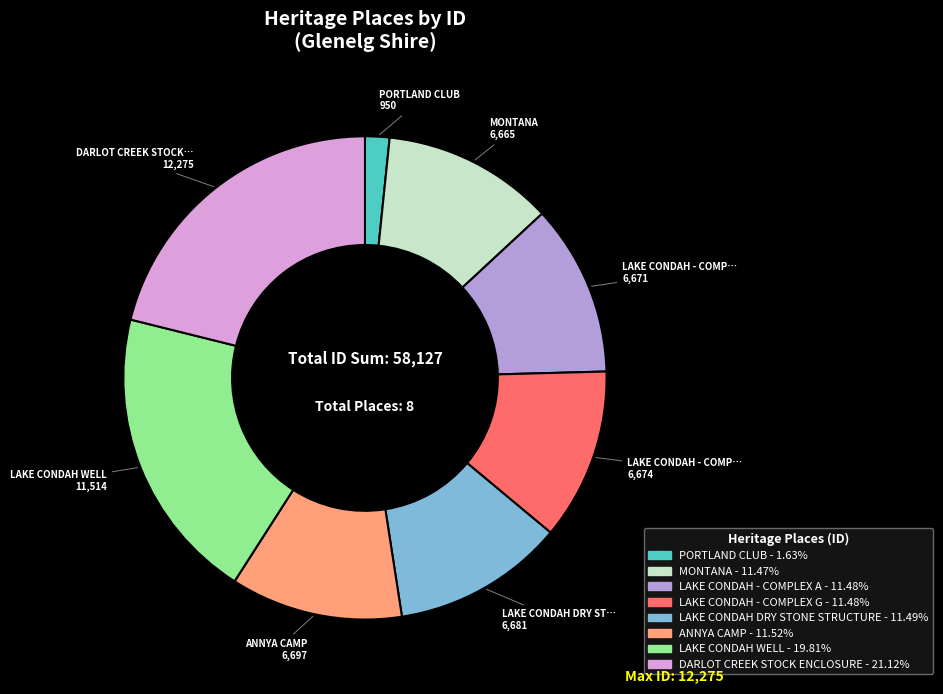

Which slice is the smallest?

PORTLAND CLUB